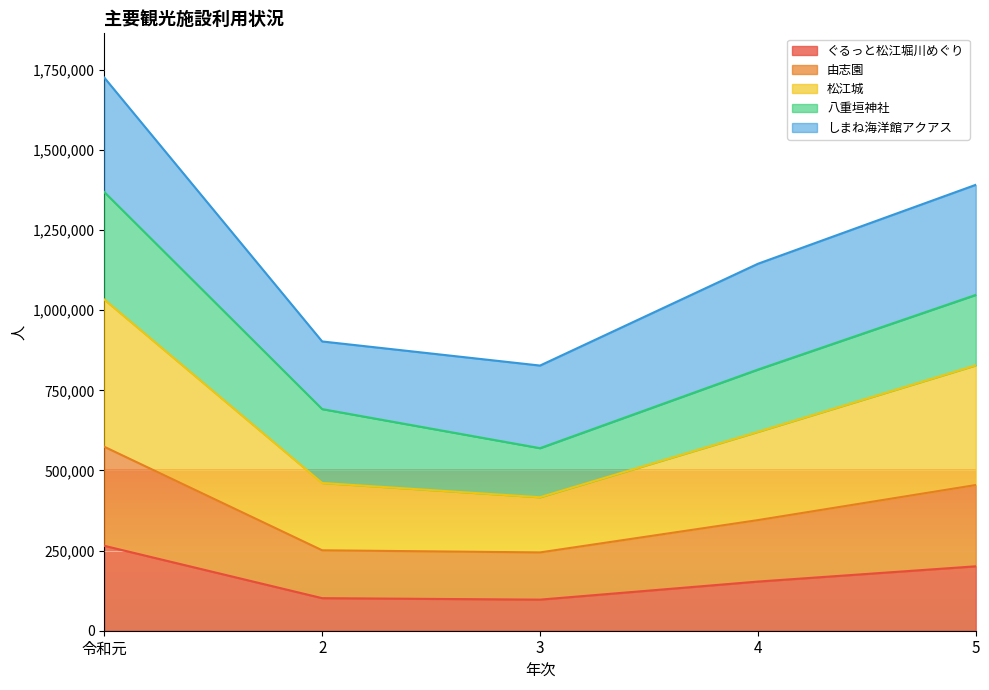

What is the label of the 3rd point from the left?

3